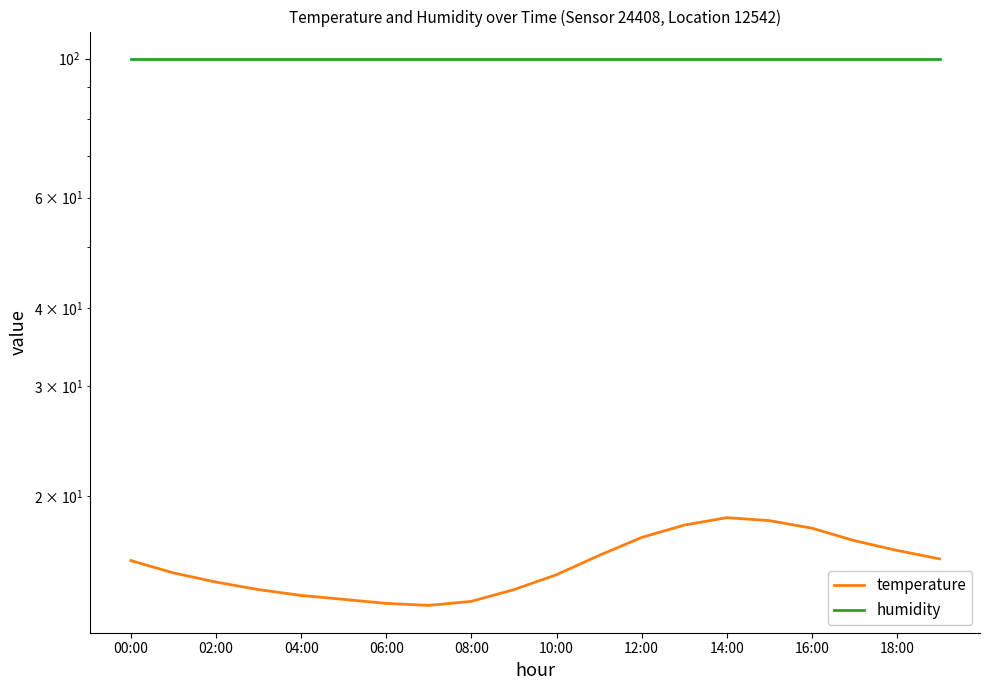

The humidity series shows 42.1 at 02:00. True or false?

False